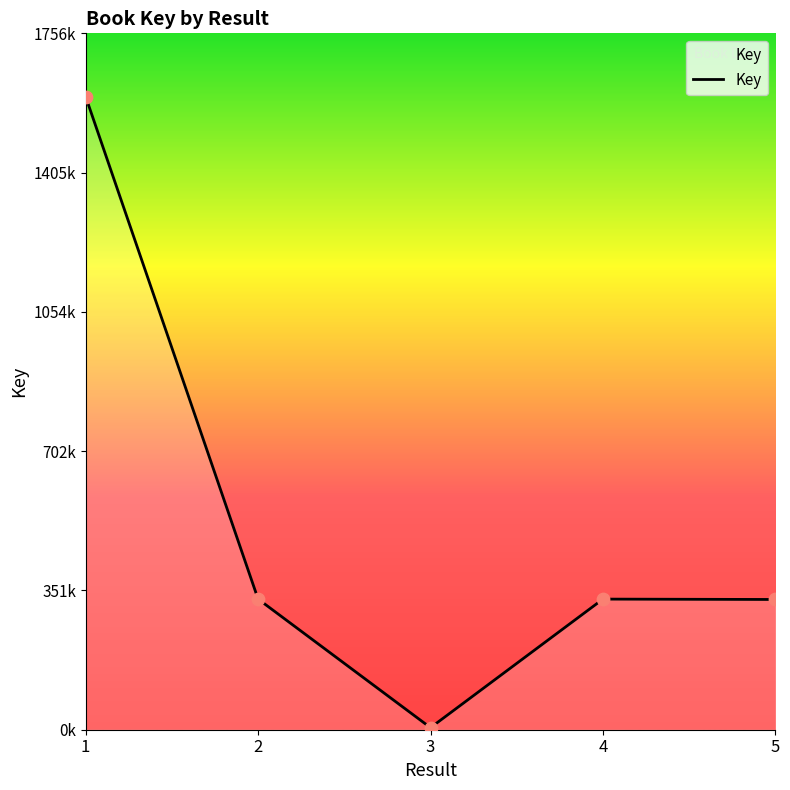

Between 4 and 5, which is larger?

4